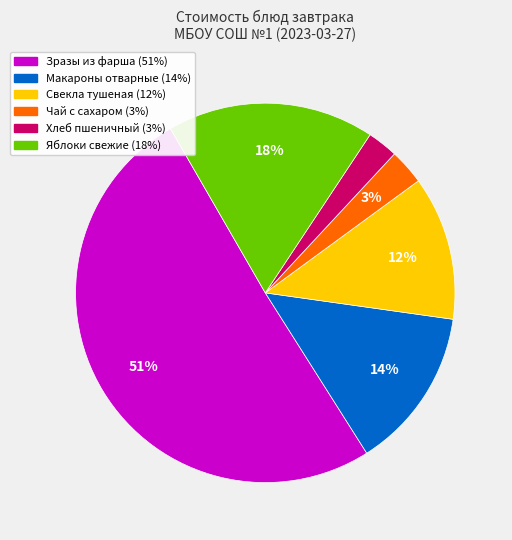

How many segments does this pie chart have?

6